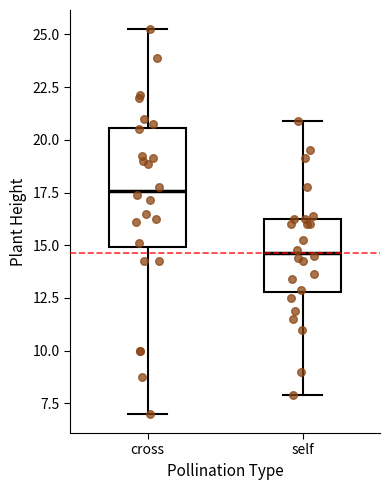

Comparing the boxes themselves (not the whiskers), which one is the tallest?

cross